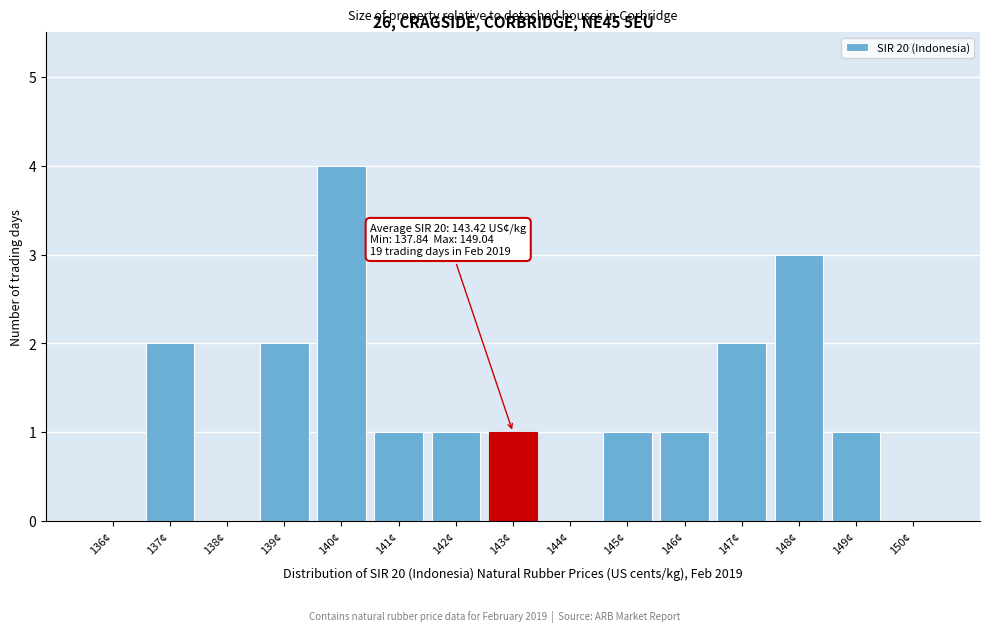

Reading right to left, transcribe all the data shown in this chart.

150¢=0	149¢=1	148¢=3	147¢=2	146¢=1	145¢=1	144¢=0	143¢=1	142¢=1	141¢=1	140¢=4	139¢=2	138¢=0	137¢=2	136¢=0